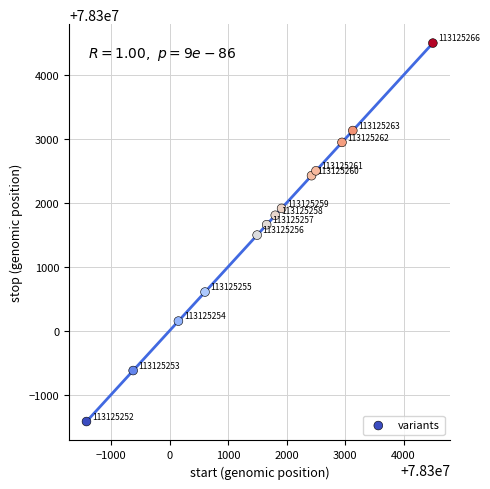

What is the range of X values (max minus min)?

5923